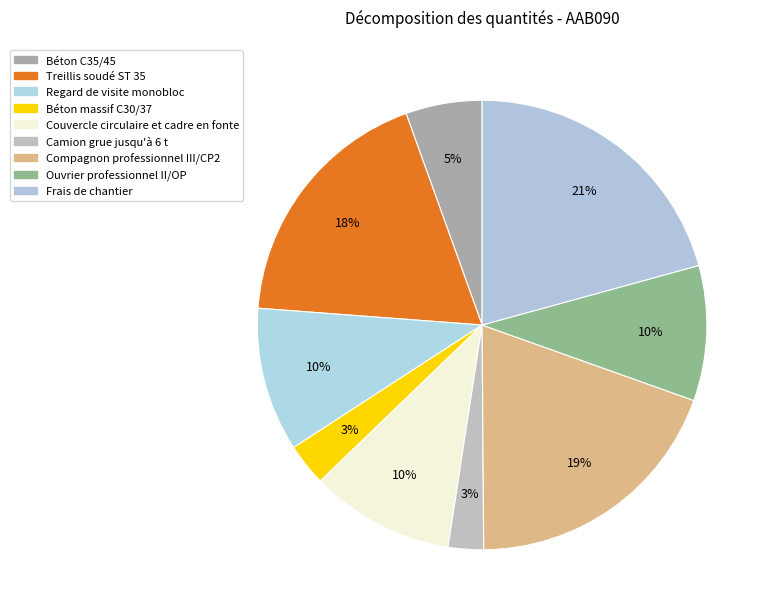

How many slices are in this pie chart?

9